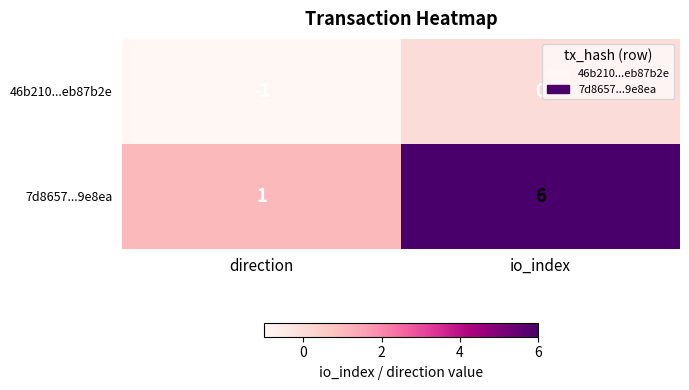

The 46b210...eb87b2e series shows 0 at direction. True or false?

False